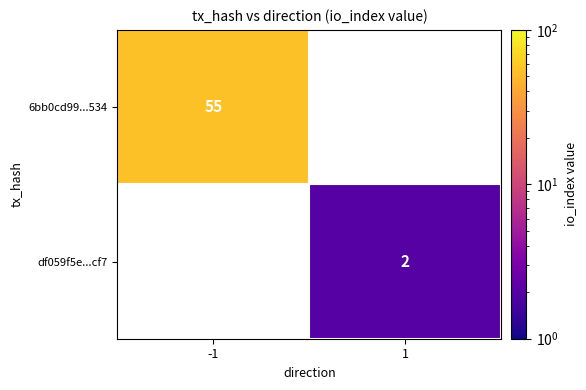

The value of 6bb0cd99...534 at -1 is 55. True or false?

True